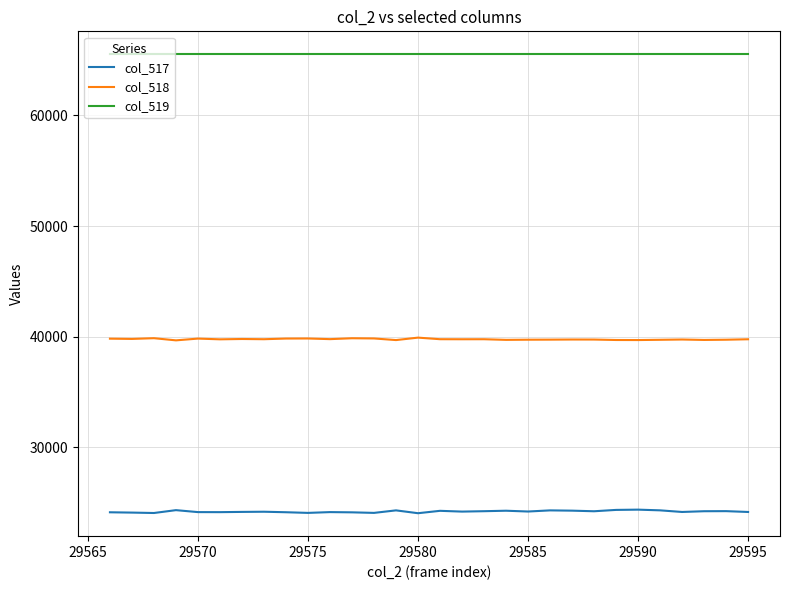

What is the lowest value of the col_518 series?

39666